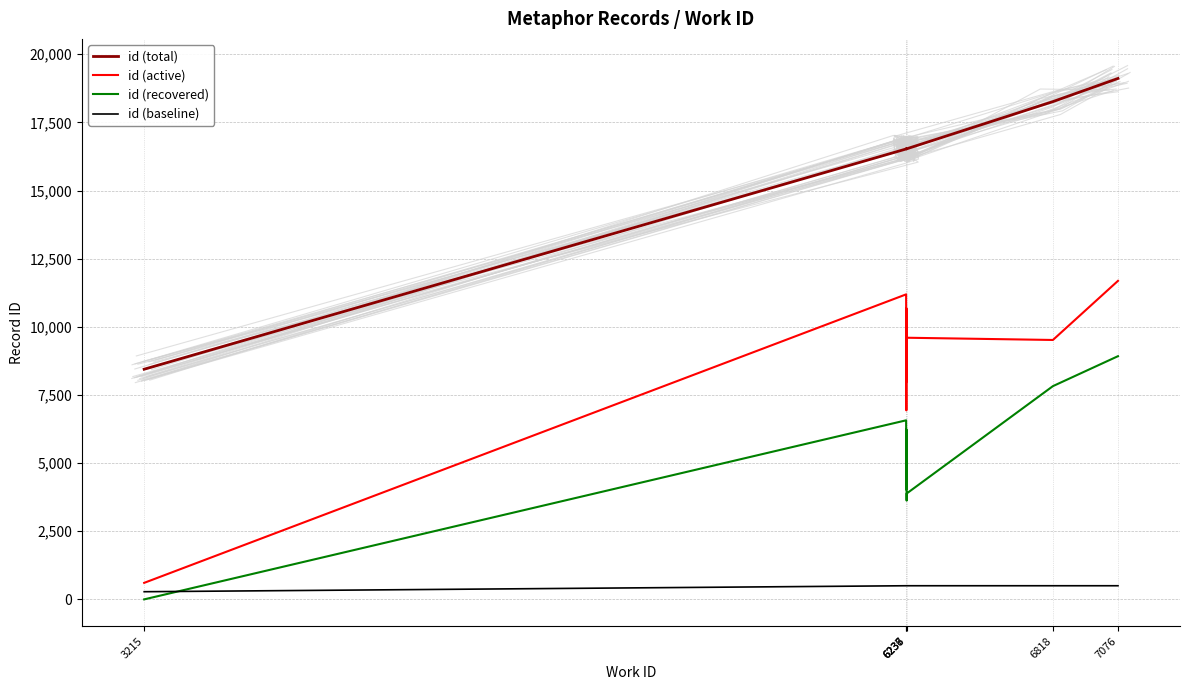

List the series in order of their overall mean, highest first.

id (total), id (active), id (recovered), id (baseline)